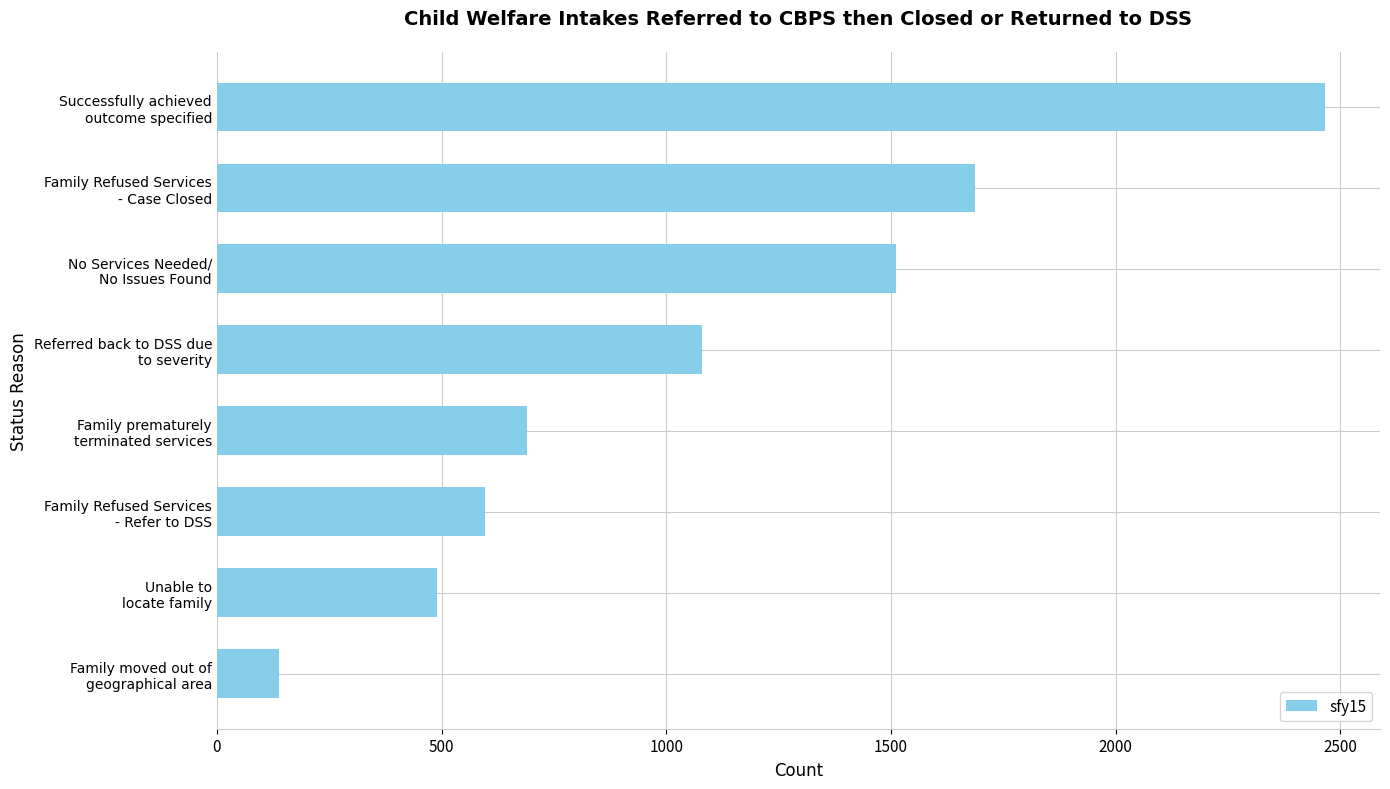

What is the minimum value shown in the chart?

138